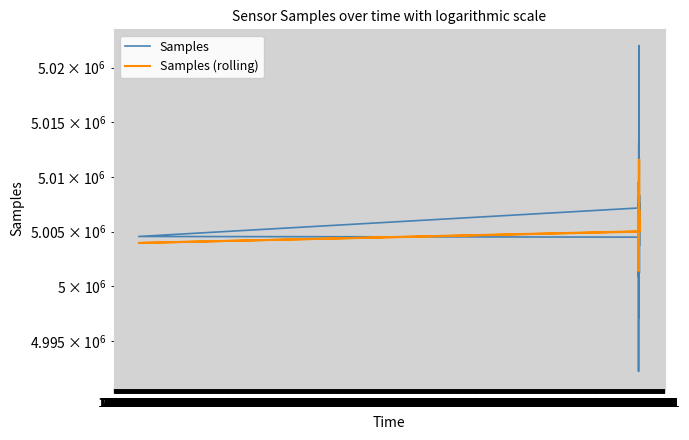

What is the label of the 40th point from the right?

17:11